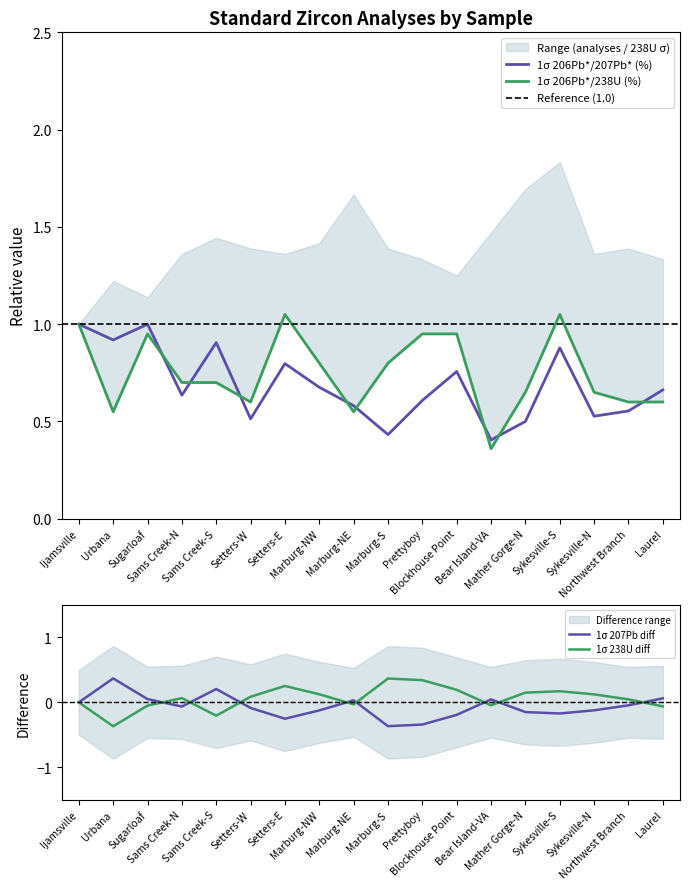

What is the average value of the 1 standard deviation 206Pb*/238U (%) series?

0.8